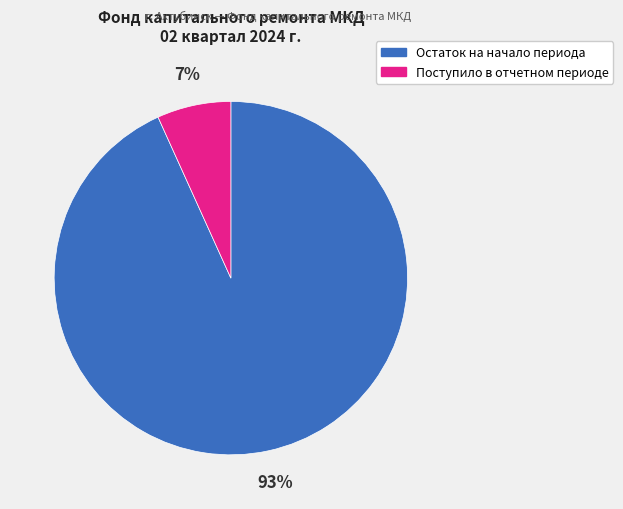

Is there a majority slice in this chart?

Yes